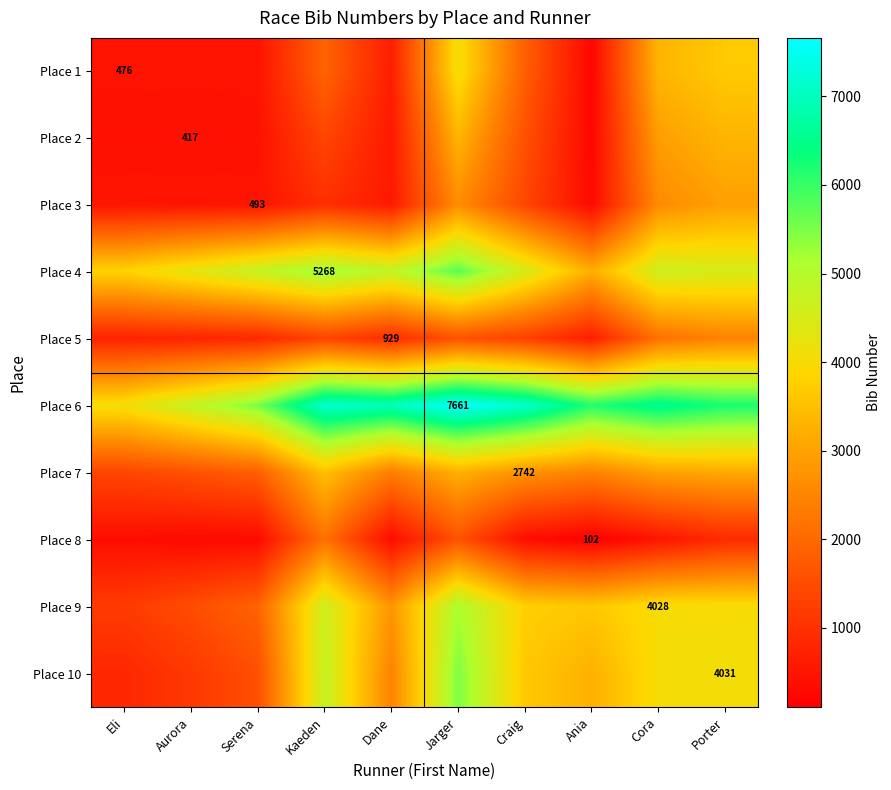

What is the difference between the Place 9 values at Cora and Eli?

2841.6